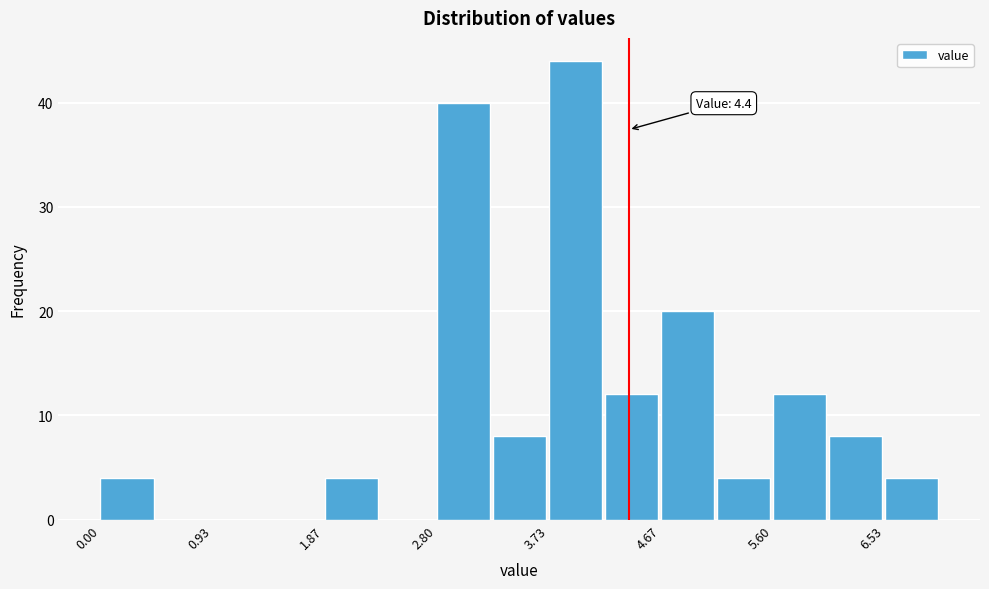

Which range on the x-axis has the tallest bar?

3.7 to 4.2